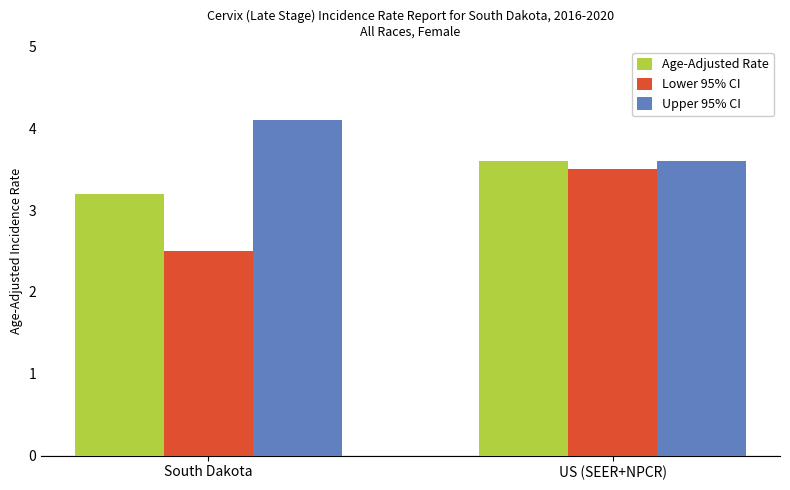

How many groups of bars are there?

2